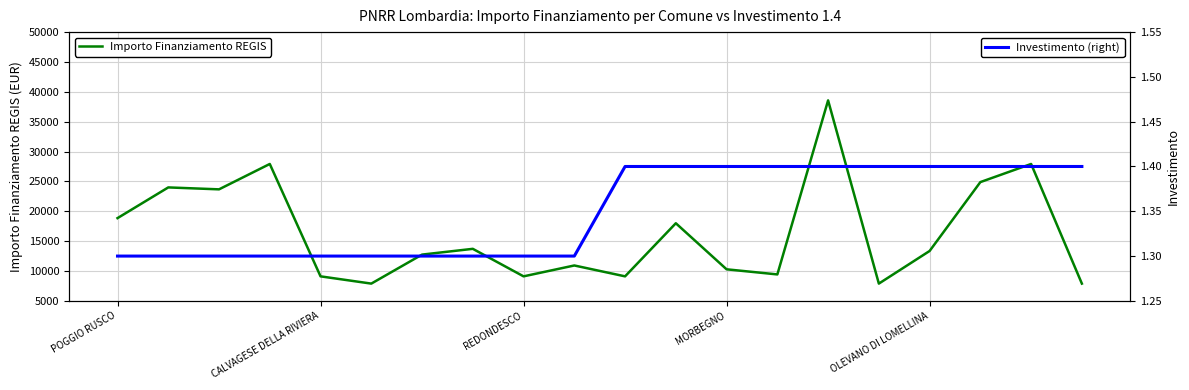

What are all the series names shown in the legend?

Importo Finanziamento REGIS, Investimento (right)